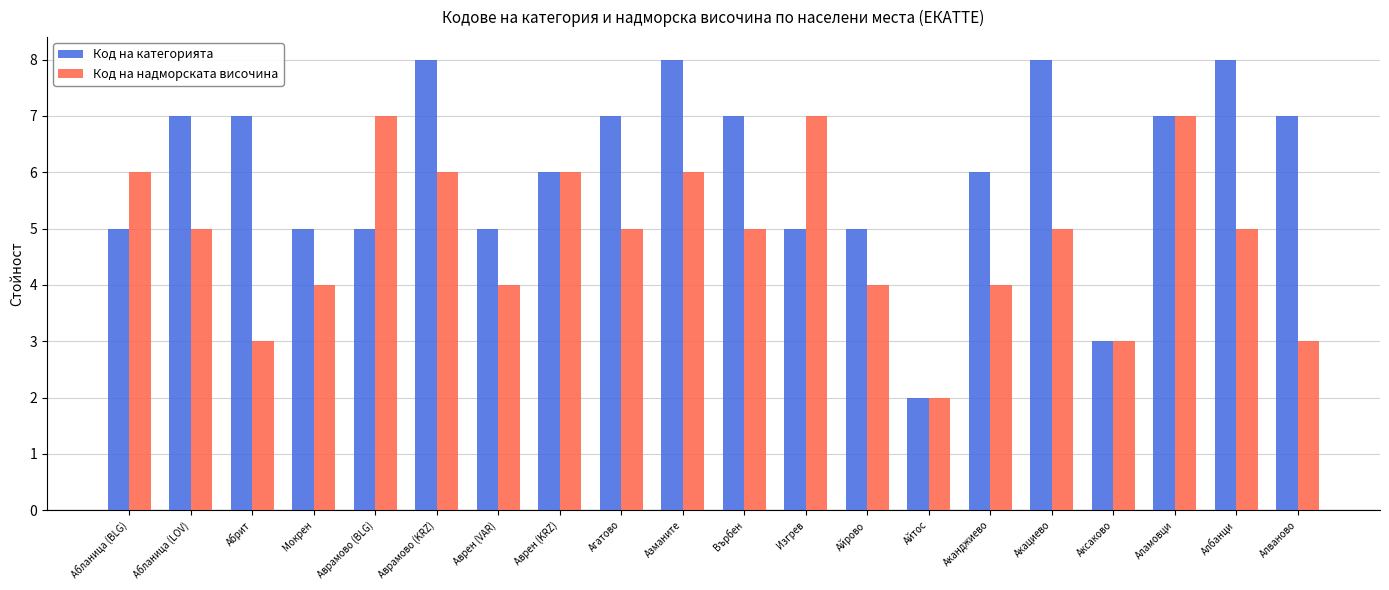

Between Абрит and Аврен (VAR), which series saw the biggest shift?

Код на категорията